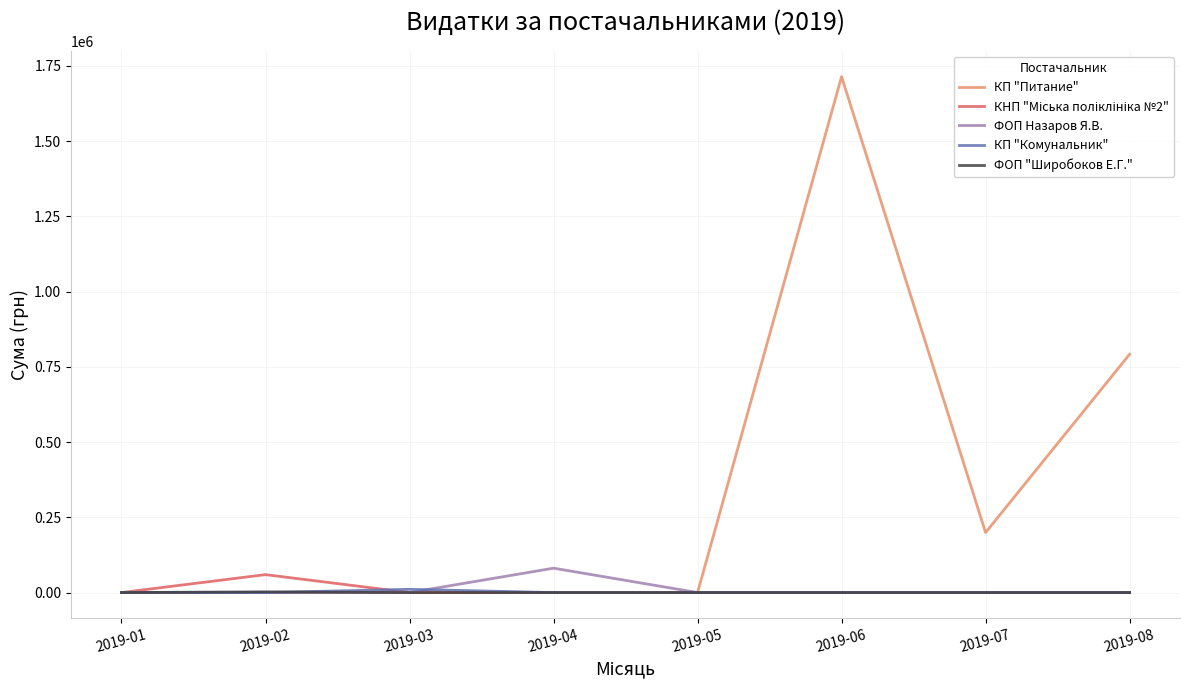

Between 2019-07 and 2019-08, which series saw the biggest shift?

КП "Питание"